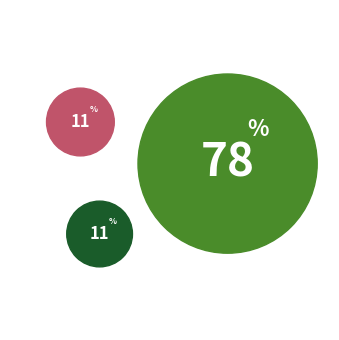

Is the sum of 1幼稚園 and 5全日制高等学校 greater than half?

Yes